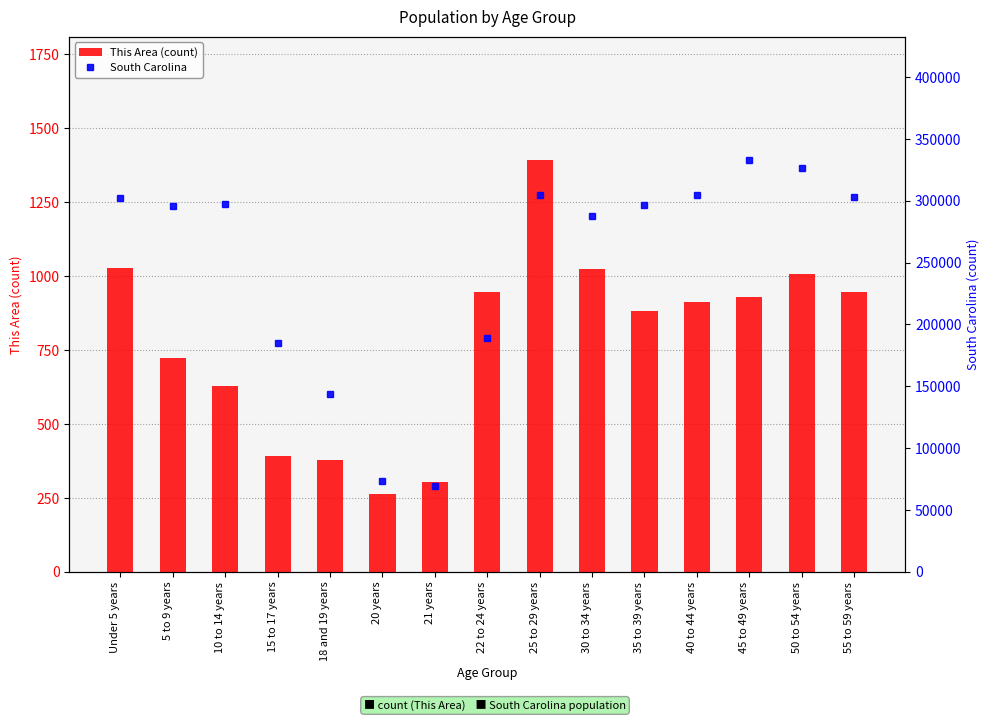

Read the This Area (count) value at 20 years, to the nearest 100.

300